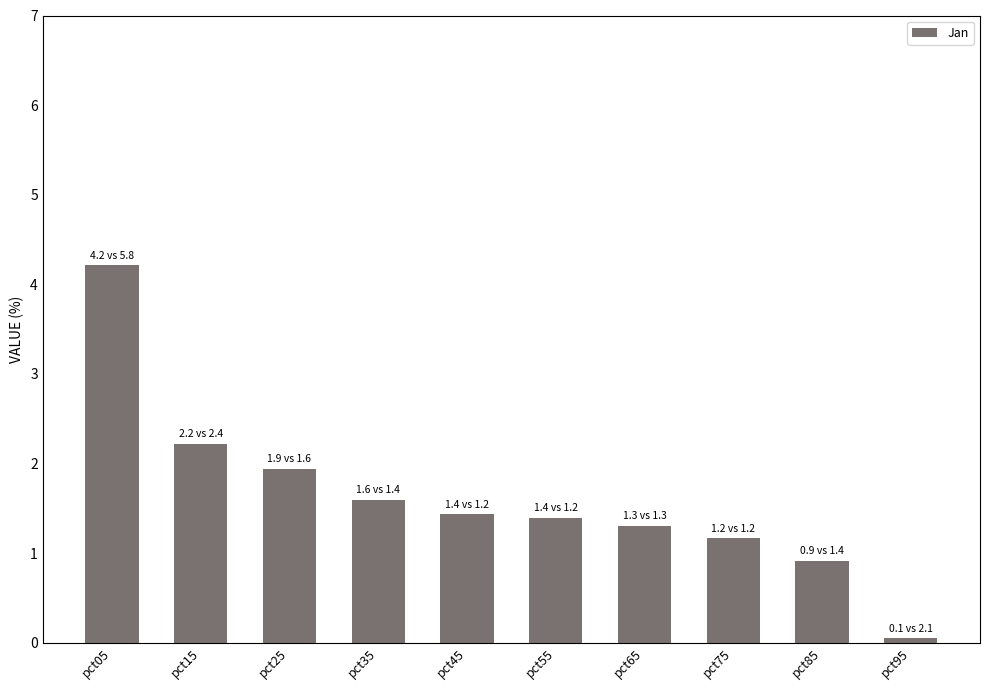

What is the change in value from pct25 to pct55?

-0.5